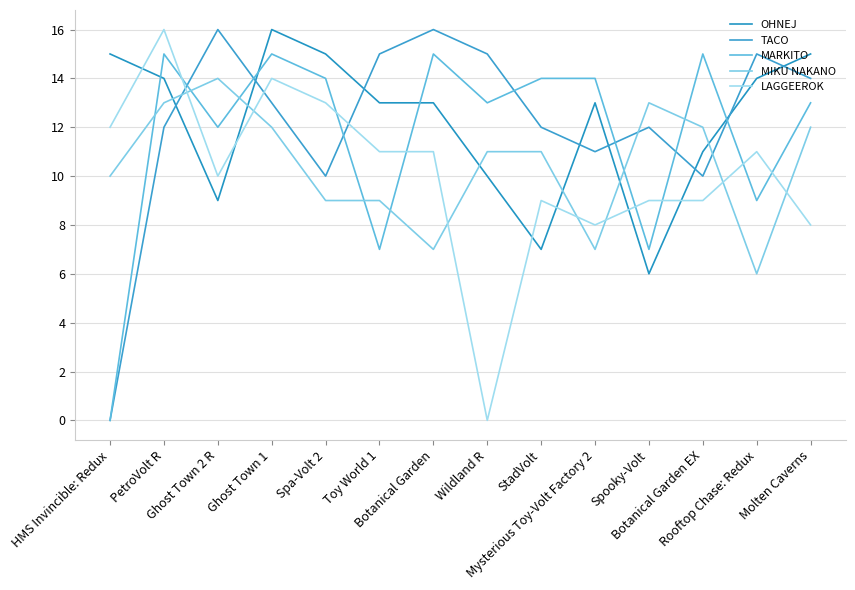

True or false: LAGGEEROK and OHNEJ cross at least once.

True